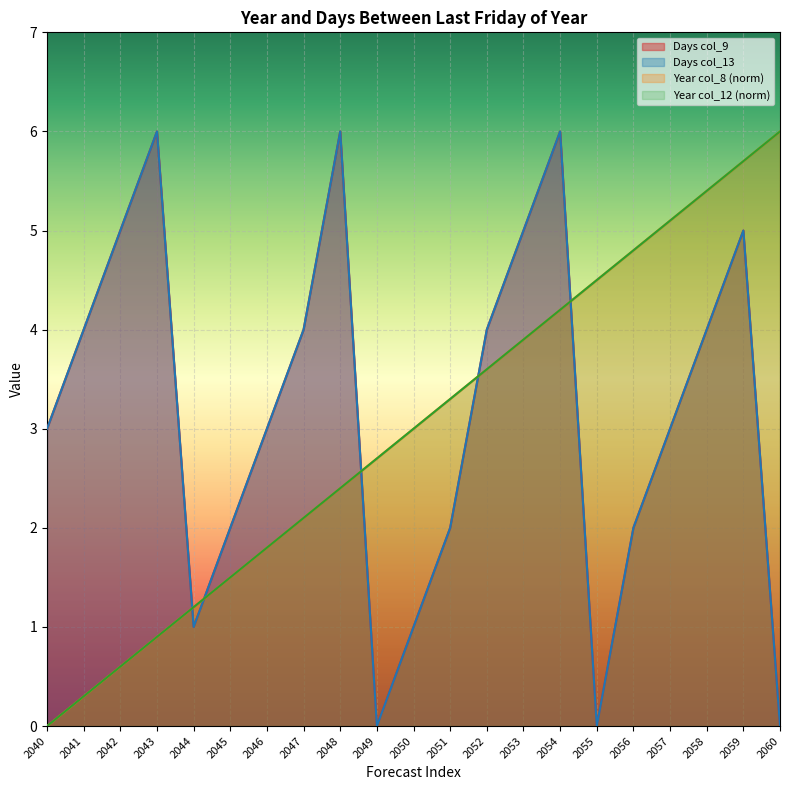

At which category is the sum across all series the highest?

2059